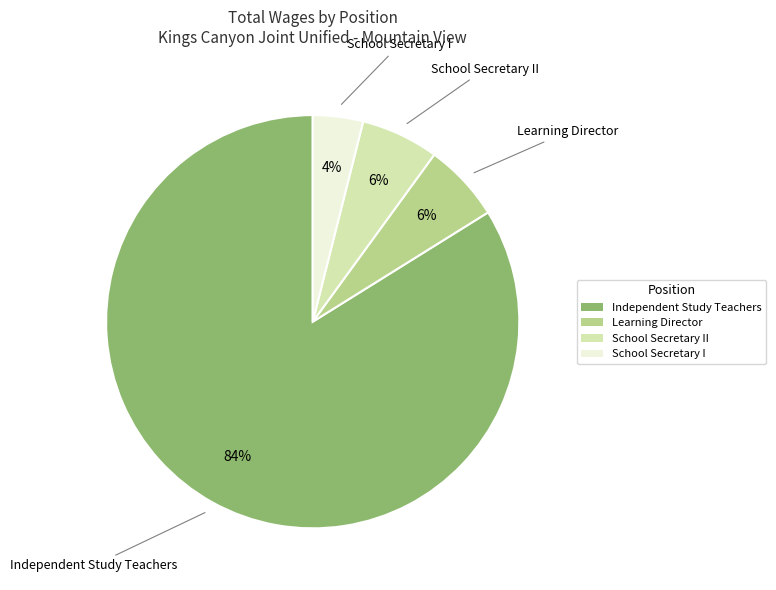

How many slices are in this pie chart?

4